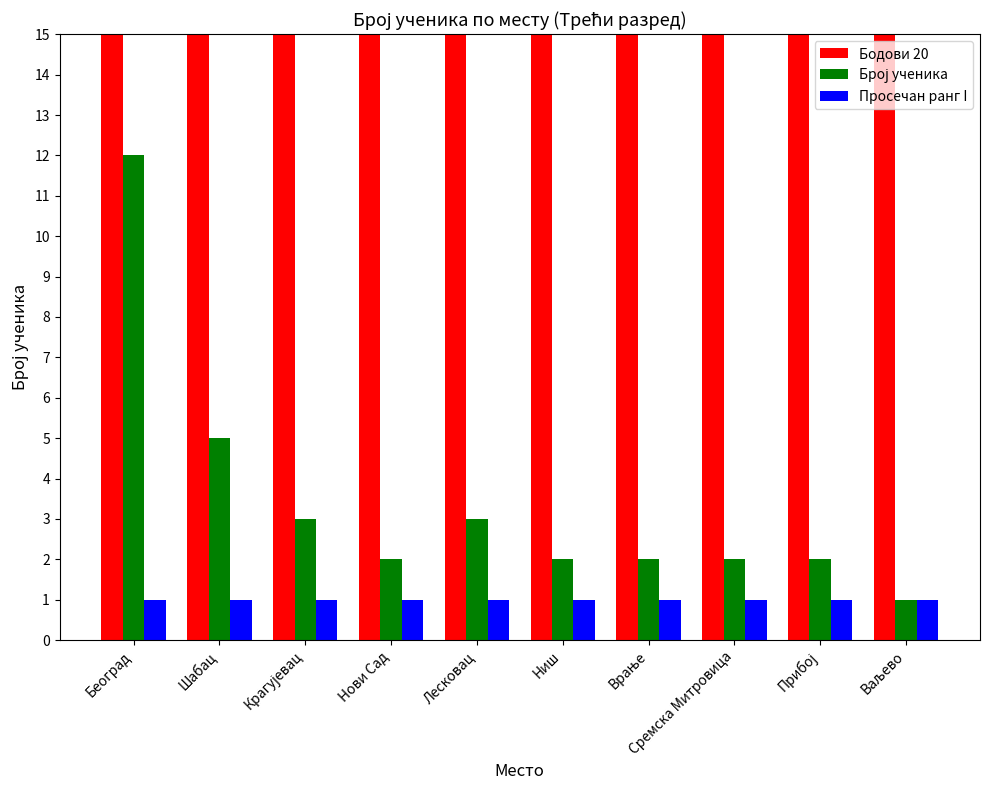

How many bars are there in each group?

3